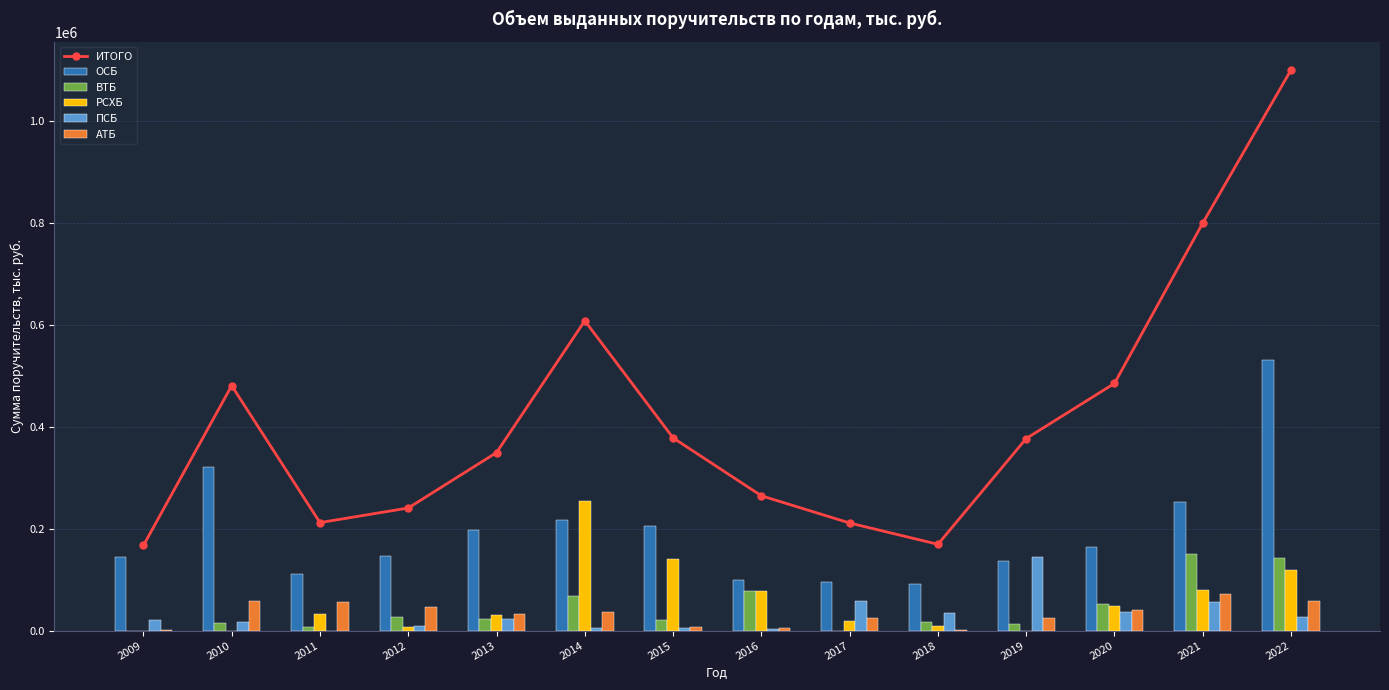

Reading left to right, what are all the values shown in this chart?

ИТОГО: 167010.7	480478.7	211848.9	240491.0	349233.6	607727.8	377997.7	264477.7	211075.5	169304.9	376789.2	484933.6	799480.1	1099860.1
ОСБ: 145347.2	321785.9	111376.1	145771.7	196967.6	217395.3	204232.6	98540.9	96239.3	92142.2	135825.7	163637.3	253166.9	530809.3
ВТБ: 0.0	15100.0	7400.0	27660.0	22800.0	67200.0	21032.0	78350.0	0.0	16600.0	13500.0	52651.6	150750.0	143415.0
РСХБ: 0.0	0.0	33000.0	6400.4	31471.0	254440.5	141008.5	78646.8	18600.0	8840.0	0.0	48600.0	79930.0	119594.0
ПСБ: 21240.0	17875.0	0.0	9500.0	23000.0	6060.0	4224.6	2984.0	58775.1	34120.0	144738.5	35560.0	55774.0	26800.0
АТБ: 423.5	57693.4	55272.8	46052.9	32945.0	35600.0	7500.0	4906.0	24780.0	1707.8	24300.0	41000.0	72230.0	58500.0